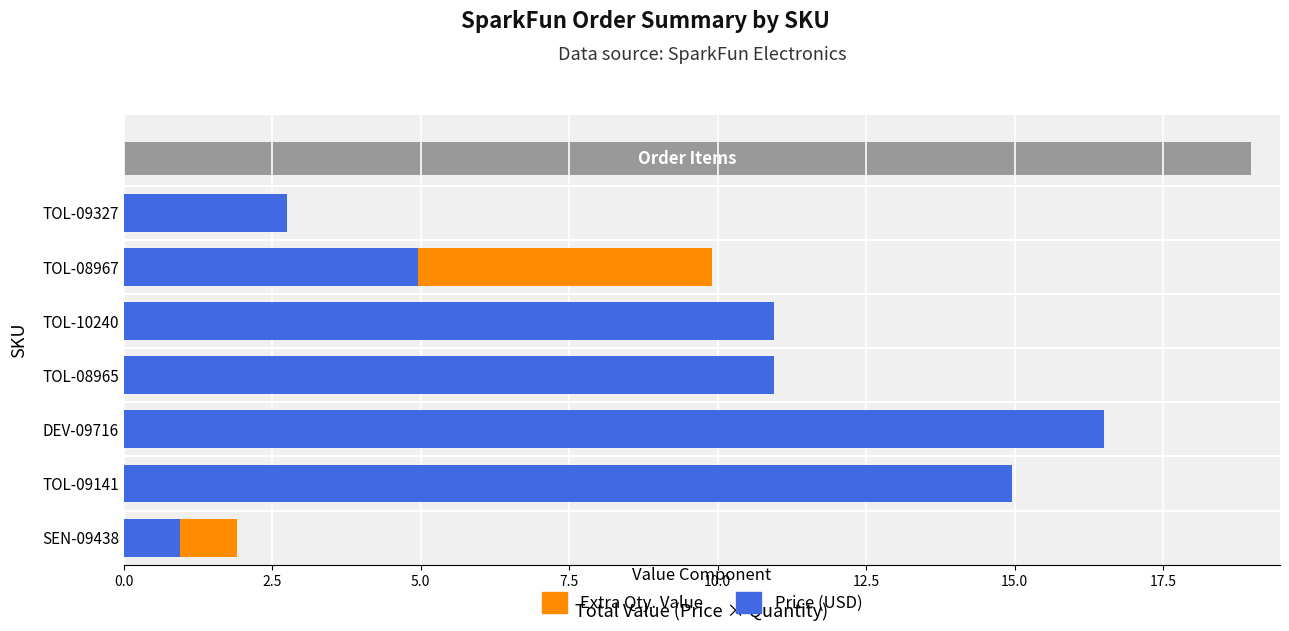

Is it true that Extra Qty. Value equals 0.0 at TOL-10240?

True